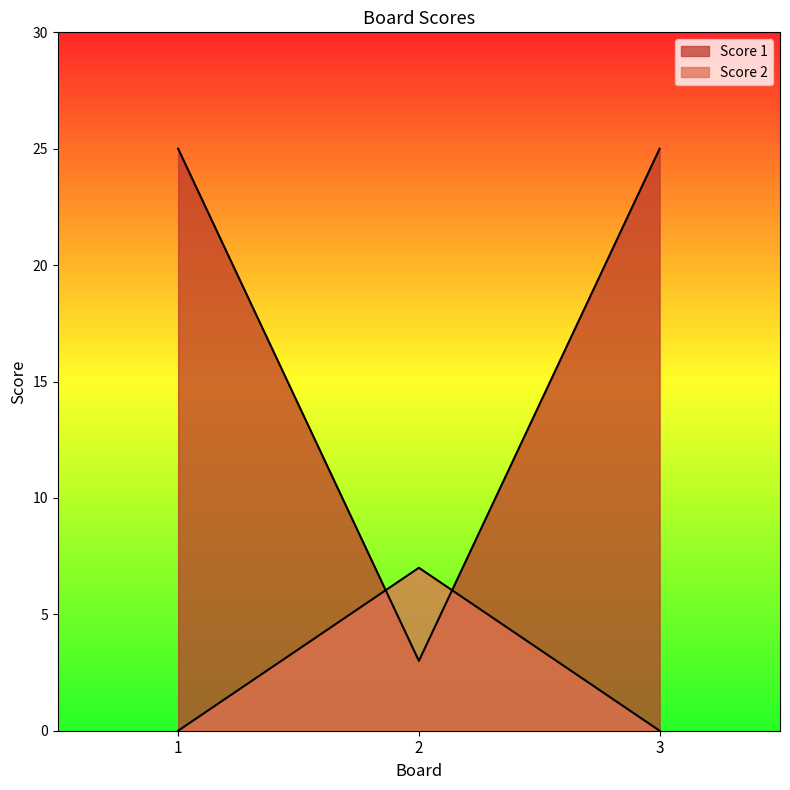

Is the value of Score 2 at 3 greater than the value of Score 1 at 3?

No